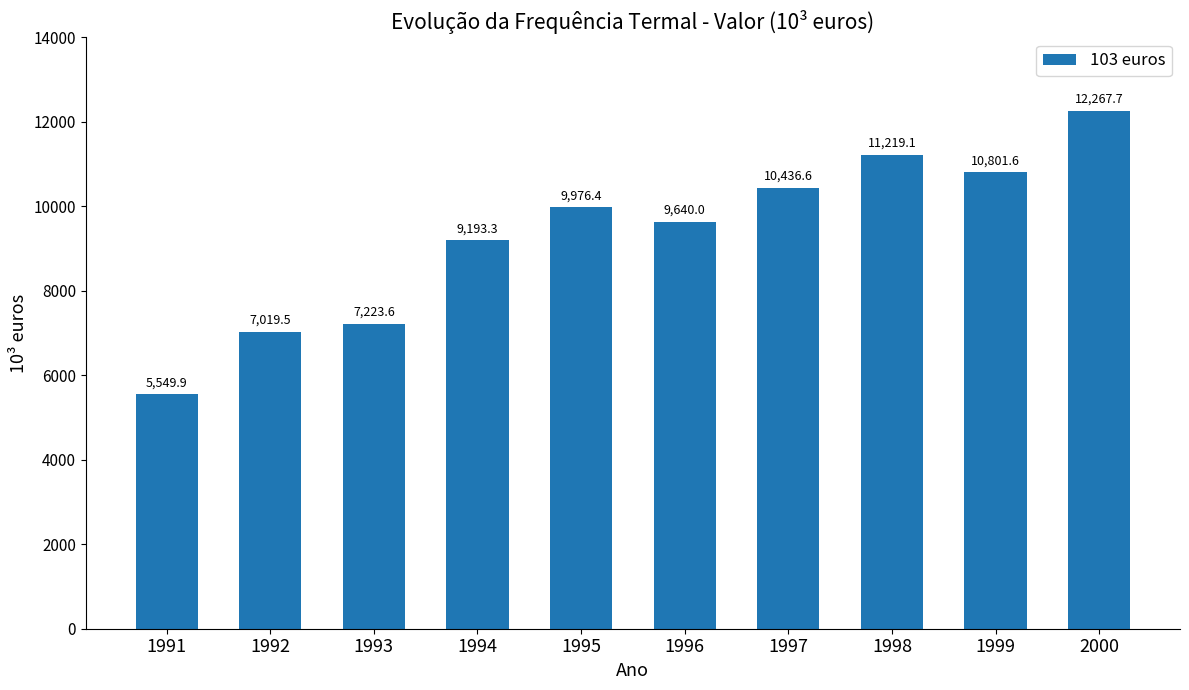

Is it true that the value at 1993 is 7223.6?

True